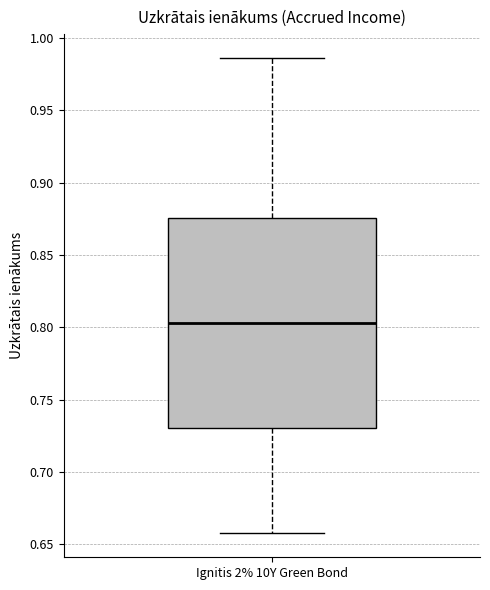

Read this box plot against the y-axis: the position of the median line, the range covered by the box, and the ends of both whiskers. The values are not printed on the chart, so give them approximately, as read against the axis.

median 0.805, box 0.730 to 0.875, whiskers 0.660 to 0.985